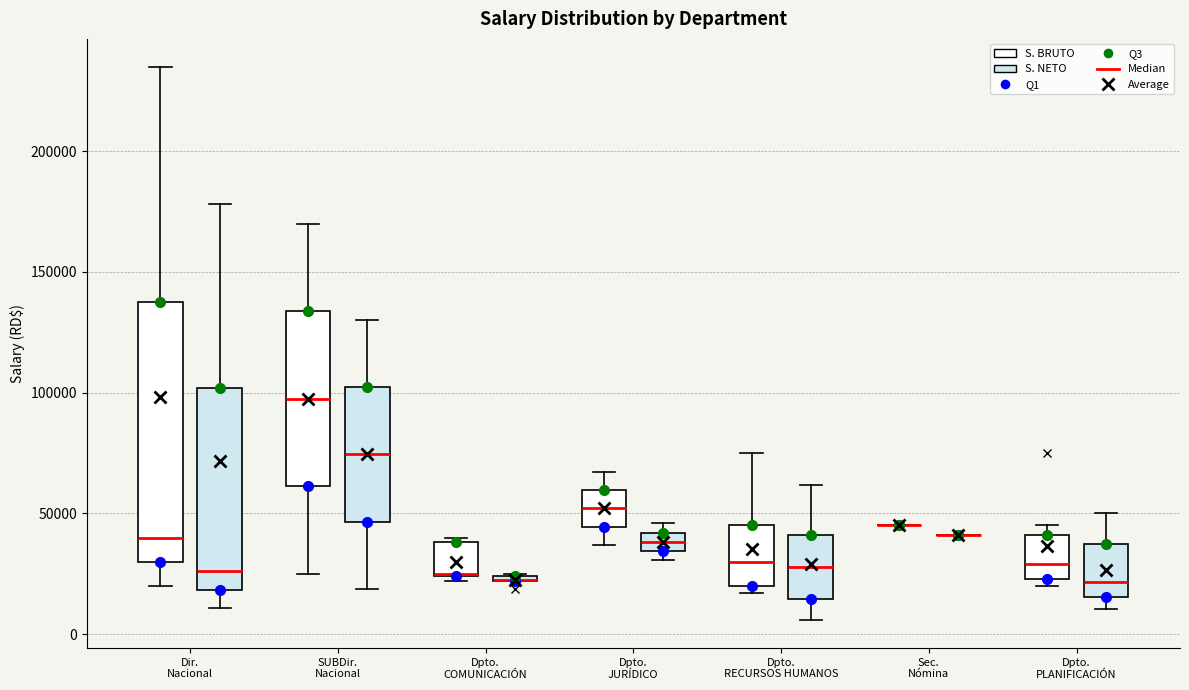

Where does the upper whisker of the box for Dir. Nacional (S. BRUTO) end on the y-axis? The values are not printed on the chart, so give them approximately, as read against the axis.

235000